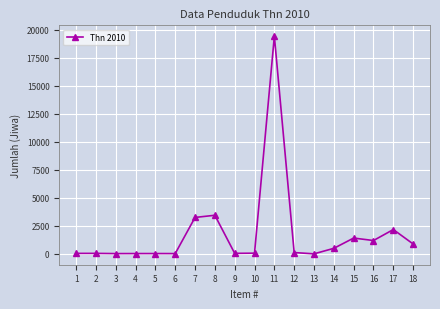

How many data points are less than 120?

9